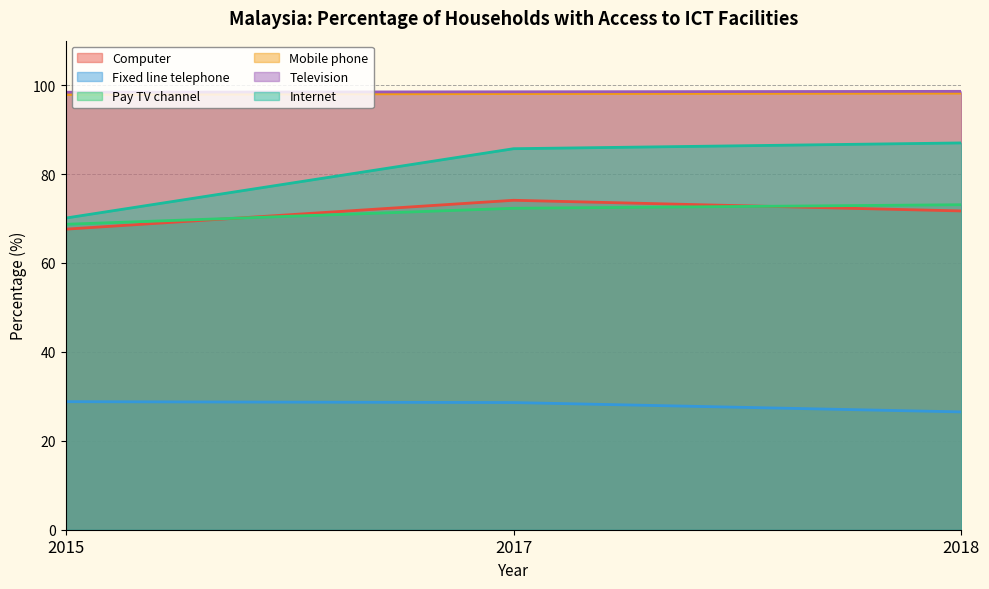

What is the minimum value for Computer?

67.6